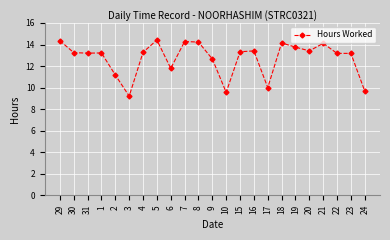

At which label is the value closest to 11?

2